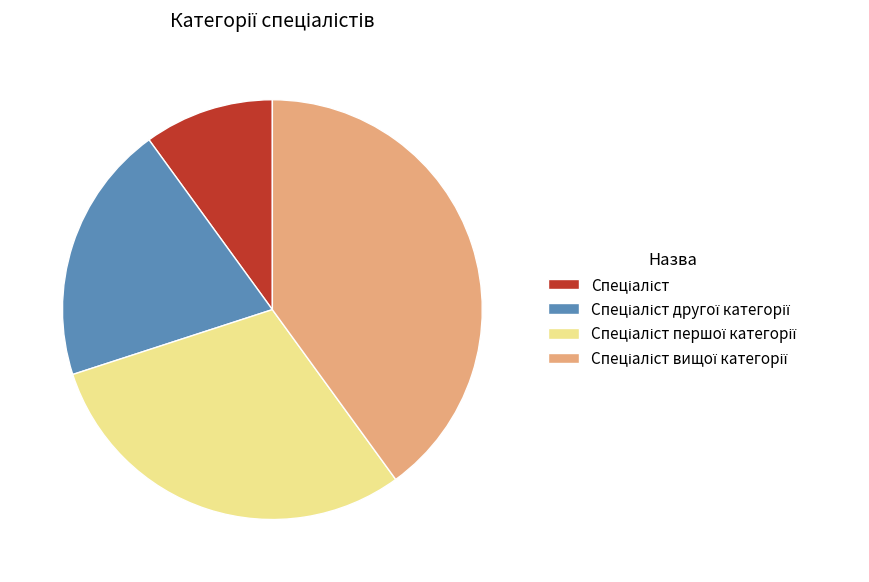

How many slices are in this pie chart?

4